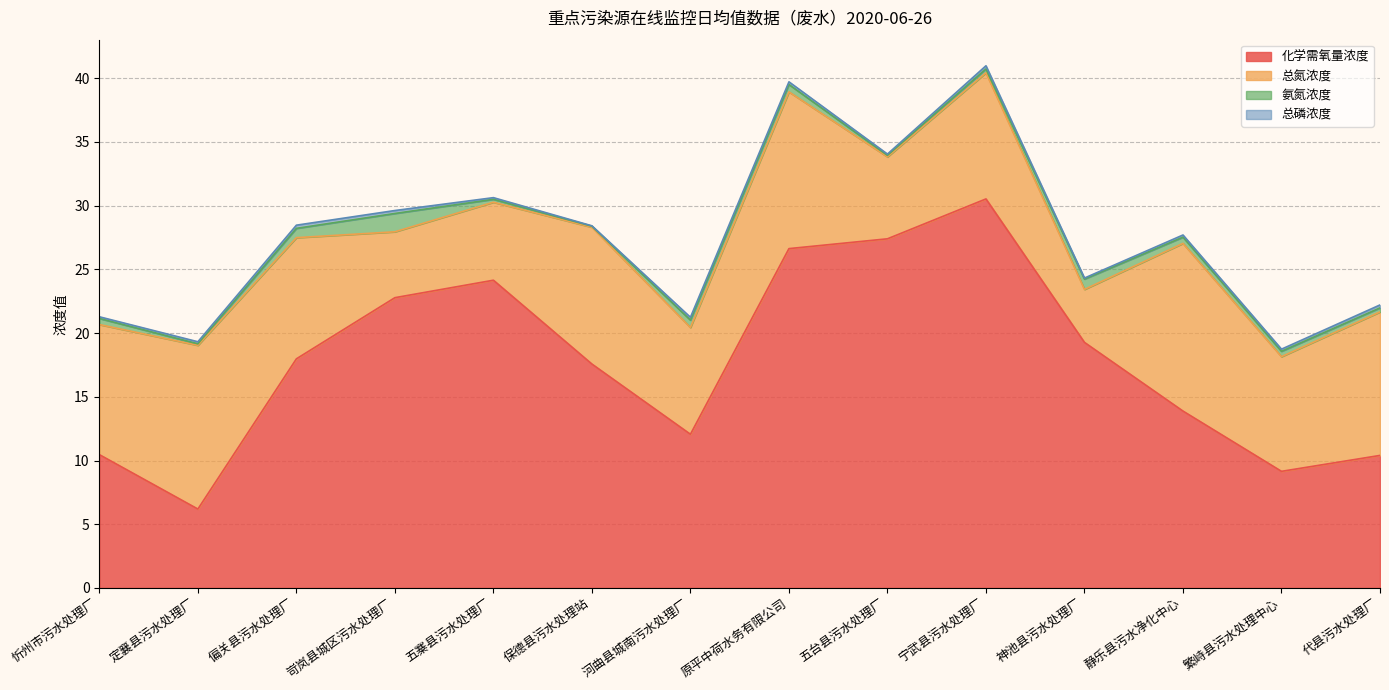

True or false: 化学需氧量浓度 has more than 1 interior local peaks.

True